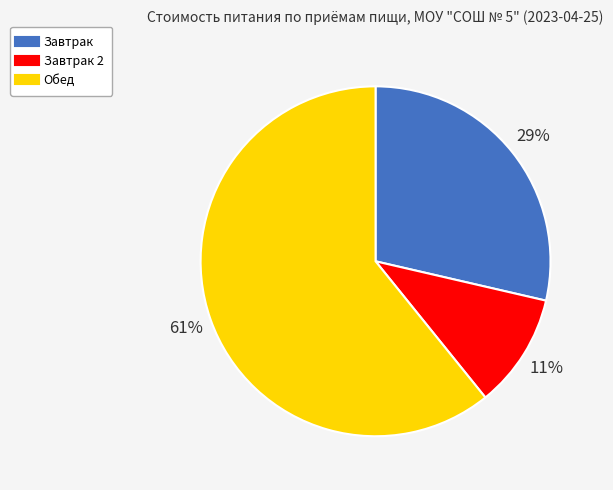

Is there any slice that represents more than half of the pie?

Yes